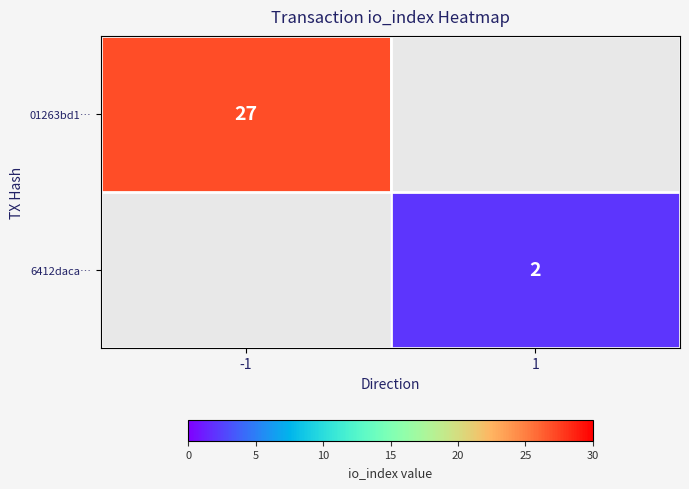

Is it true that 01263bd1… equals 45 at -1?

False